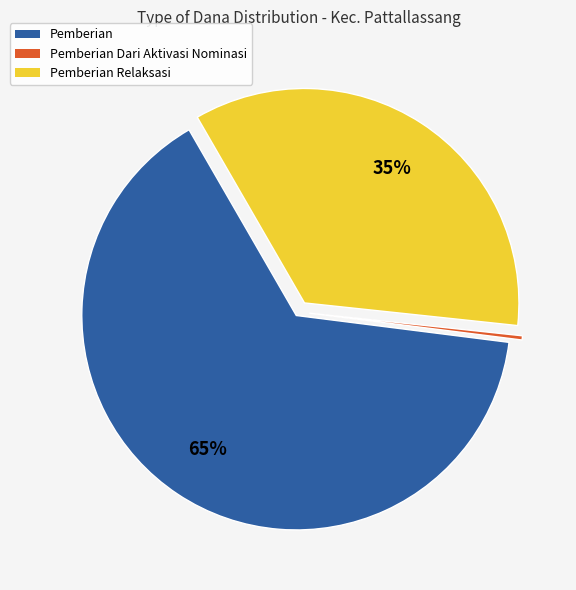

True or false: Pemberian Relaksasi accounts for 23% of the total.

False